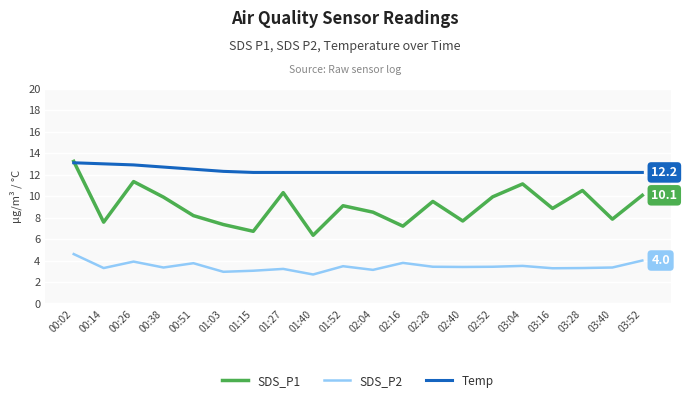

Does the chart have visible grid lines?

Yes